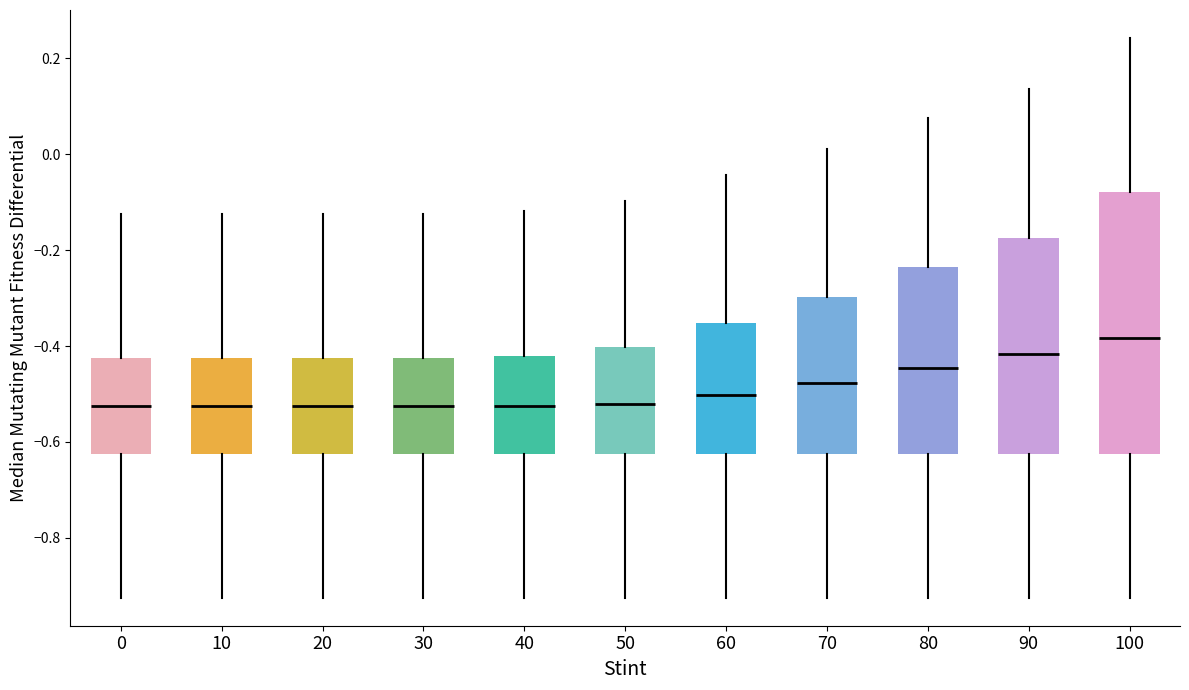

Which box is the tallest, from its lower edge to its upper edge?

100